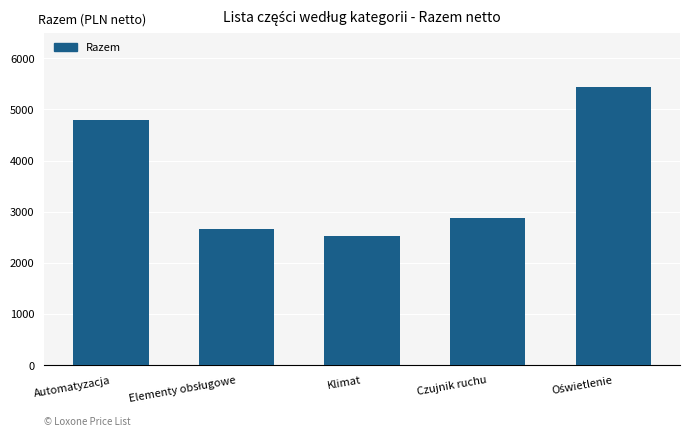

What is the sum of all values?

18301.1